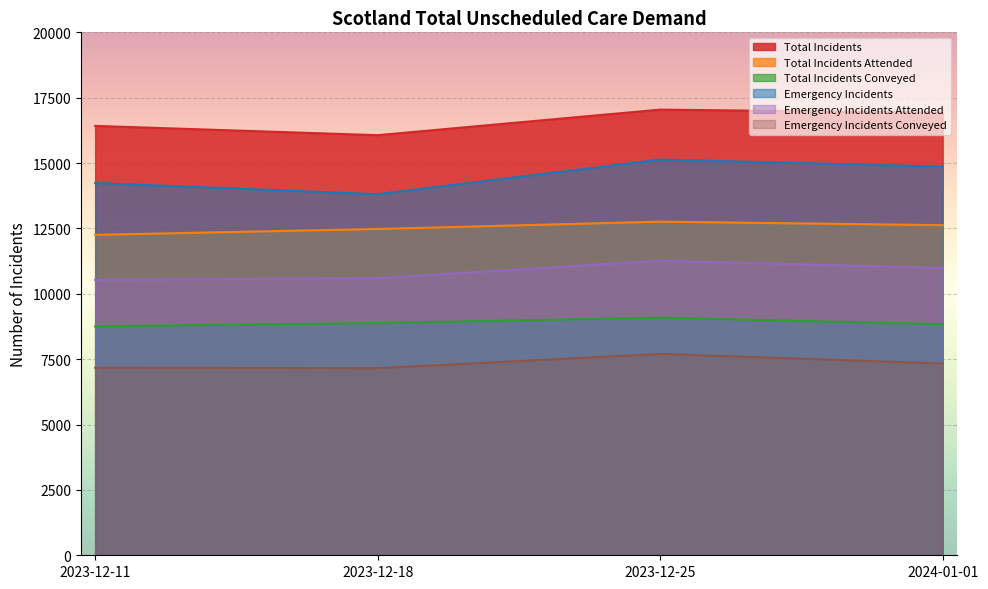

How many Total Incidents values are between 16422 and 17044?

3